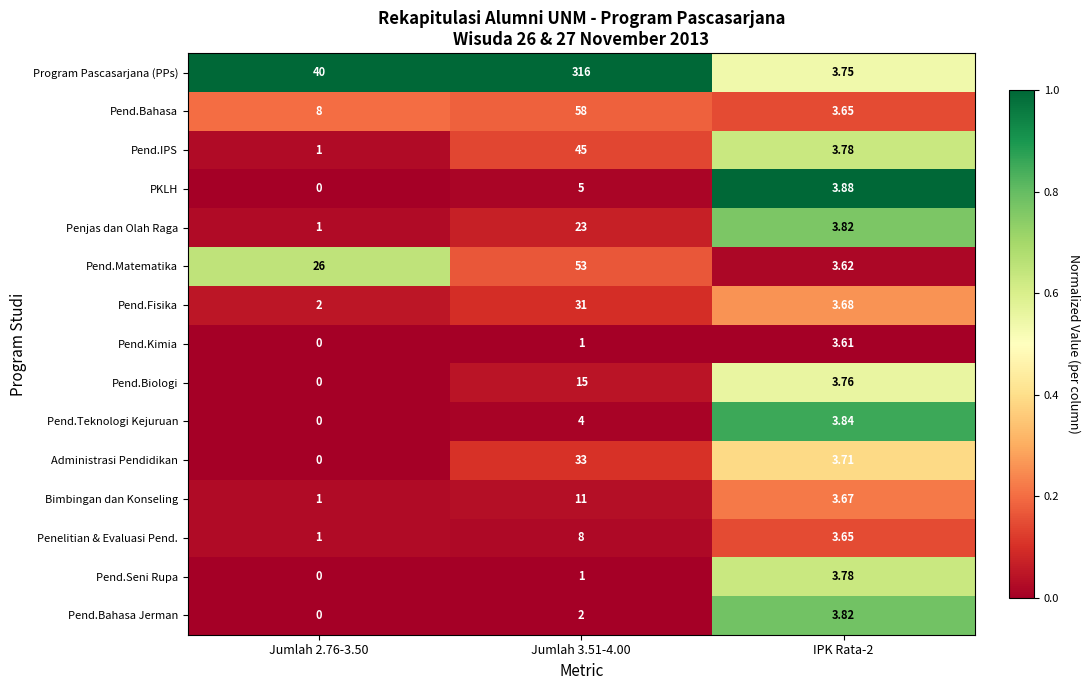

Is the value of Pend.IPS at Jumlah 2.76-3.50 greater than the value of Pend.Bahasa at IPK Rata-2?

No